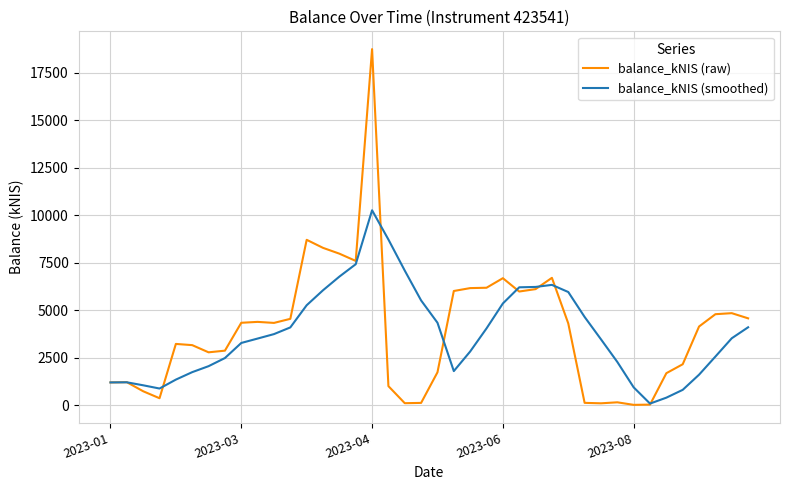

Which series has the widest spread of values?

balance_kNIS (raw)